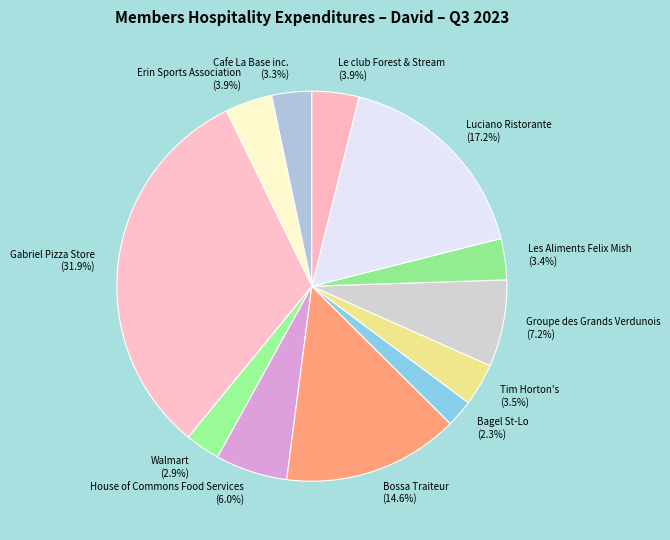

Does Bossa Traiteur represent more than half of the total?

No